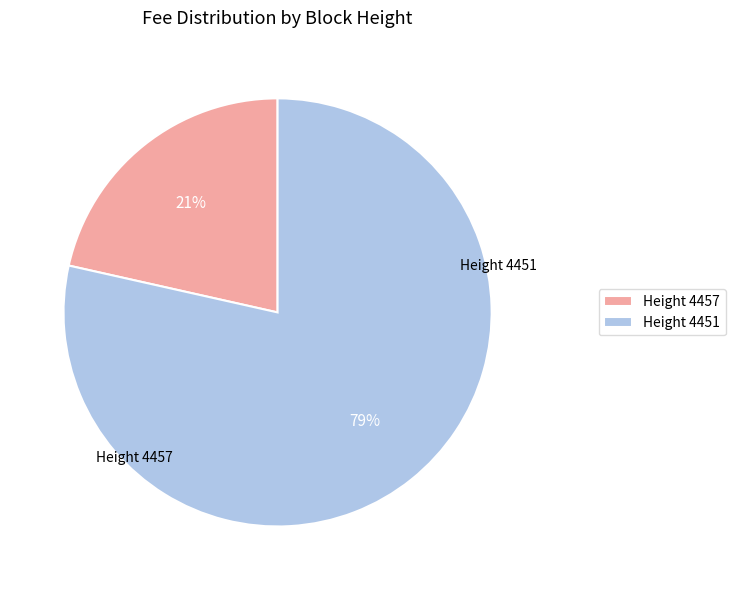

Which category accounts for the majority?

4451